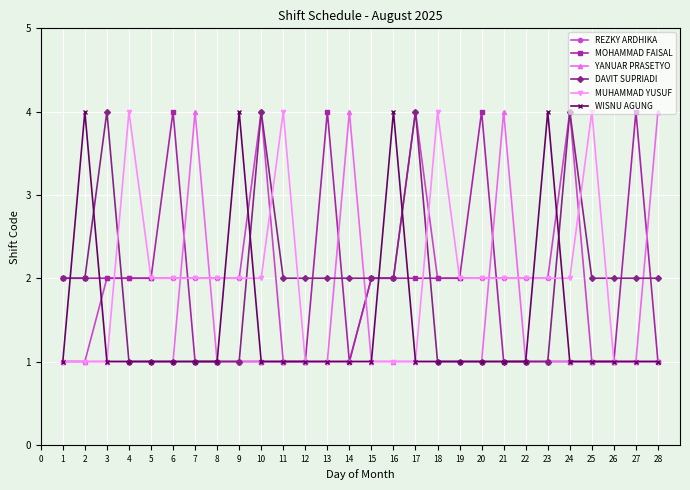

What is the total value across all series at 15?

9